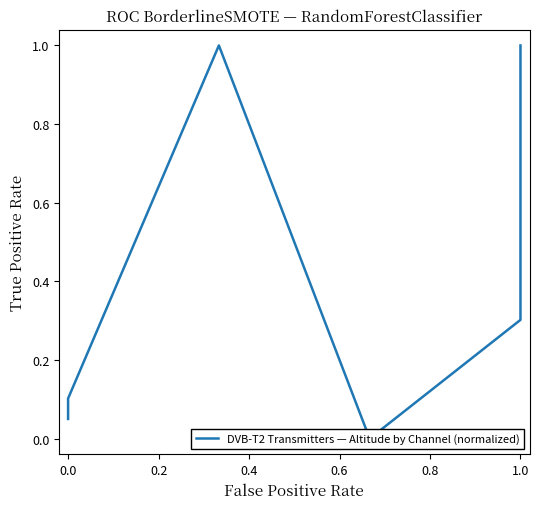

Does the chart display data point markers on the line(s)?

No